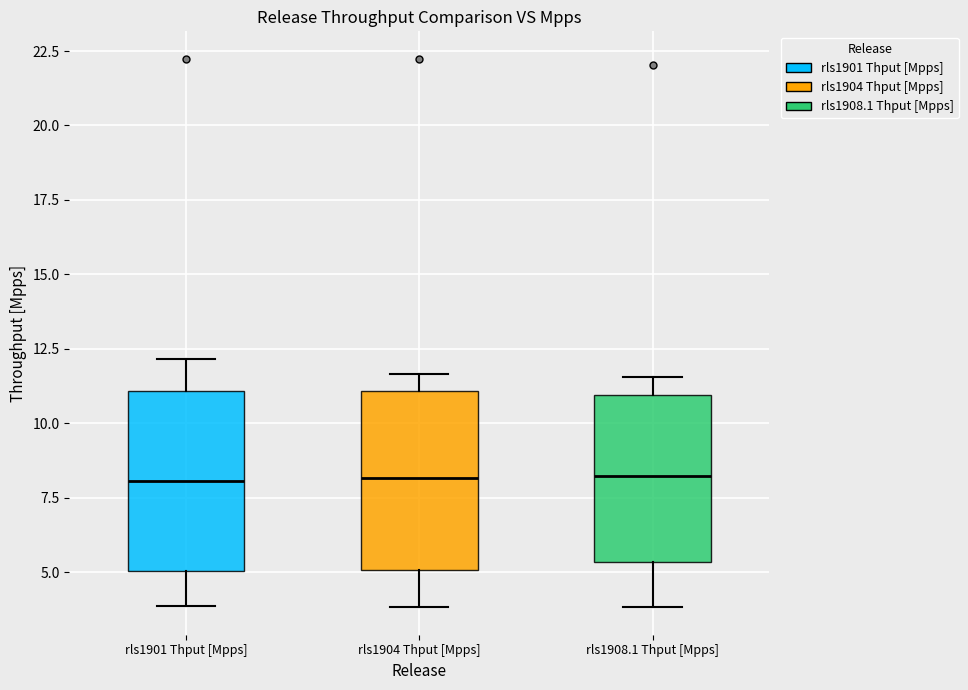

Where is the upper edge of the box for rls1901 Thput [Mpps] on the y-axis? The values are not printed on the chart, so give them approximately, as read against the axis.

11.0